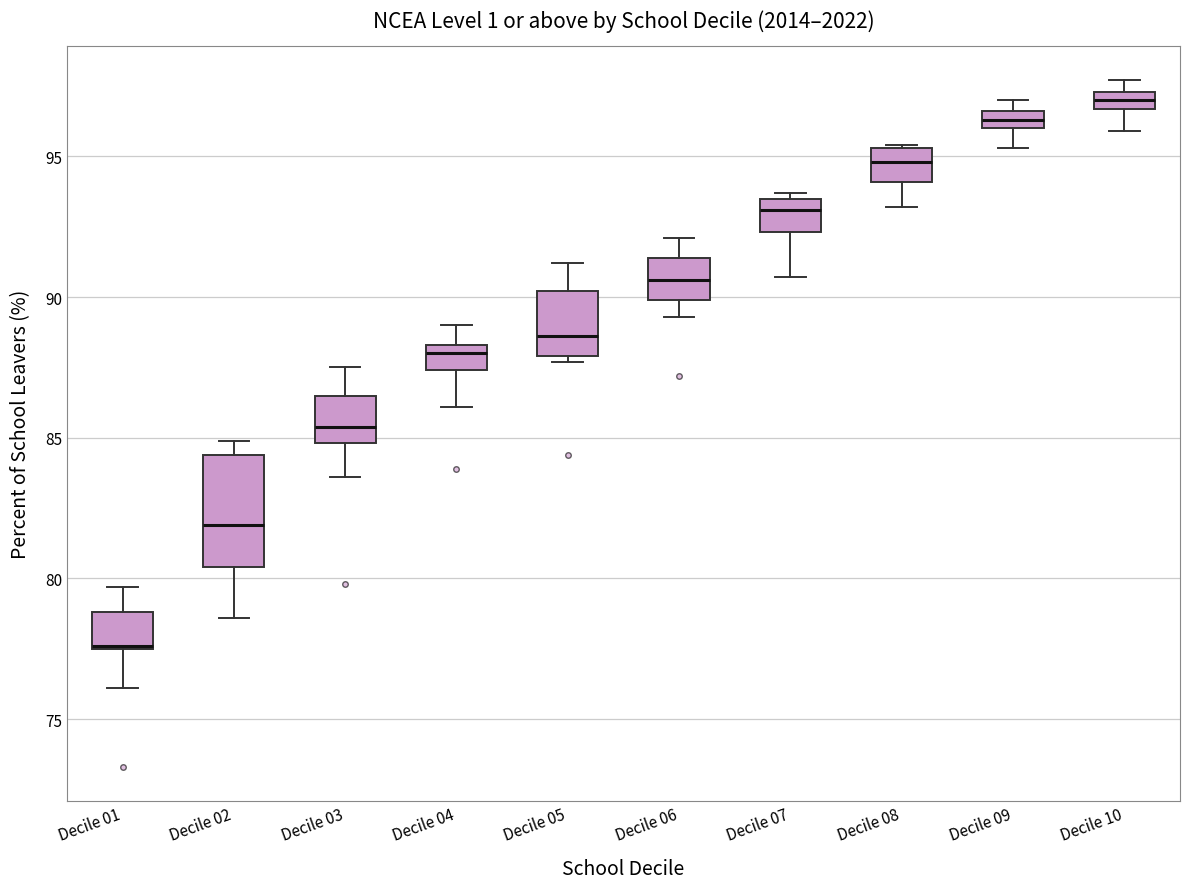

Where is the upper edge of the box for Decile 04 on the y-axis? The values are not printed on the chart, so give them approximately, as read against the axis.

88.5